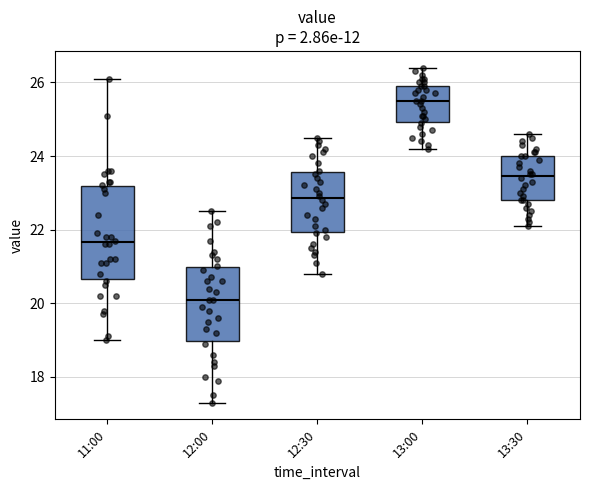

Where does the upper whisker of the box for 12:30 end on the y-axis? The values are not printed on the chart, so give them approximately, as read against the axis.

24.6